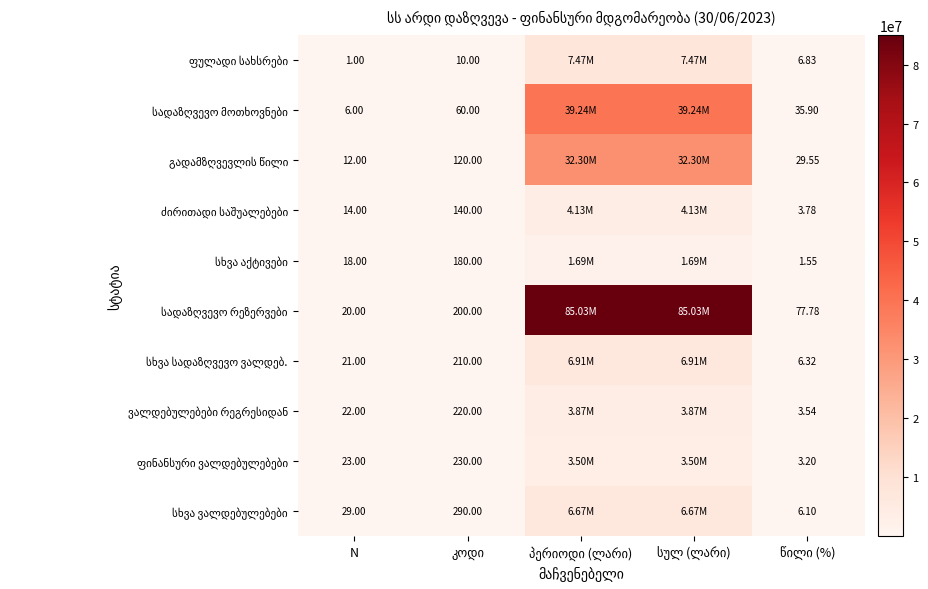

How many series are shown in this chart?

10